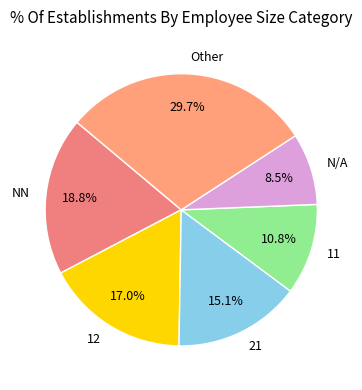

Combined, do 21 and N/A account for over 50%?

No